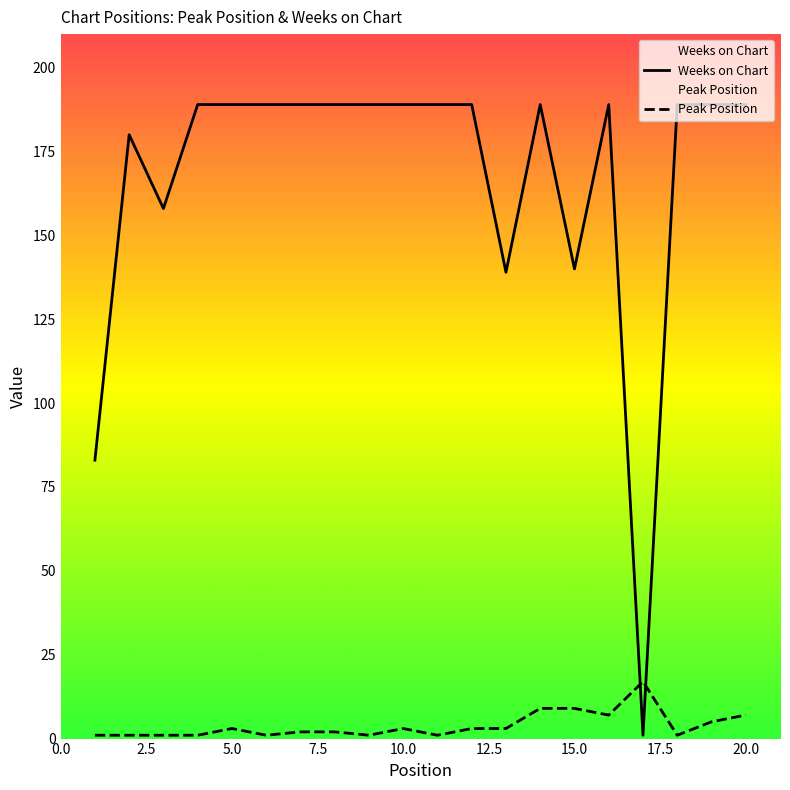

At how many categories does at least one series exceed 174?

15